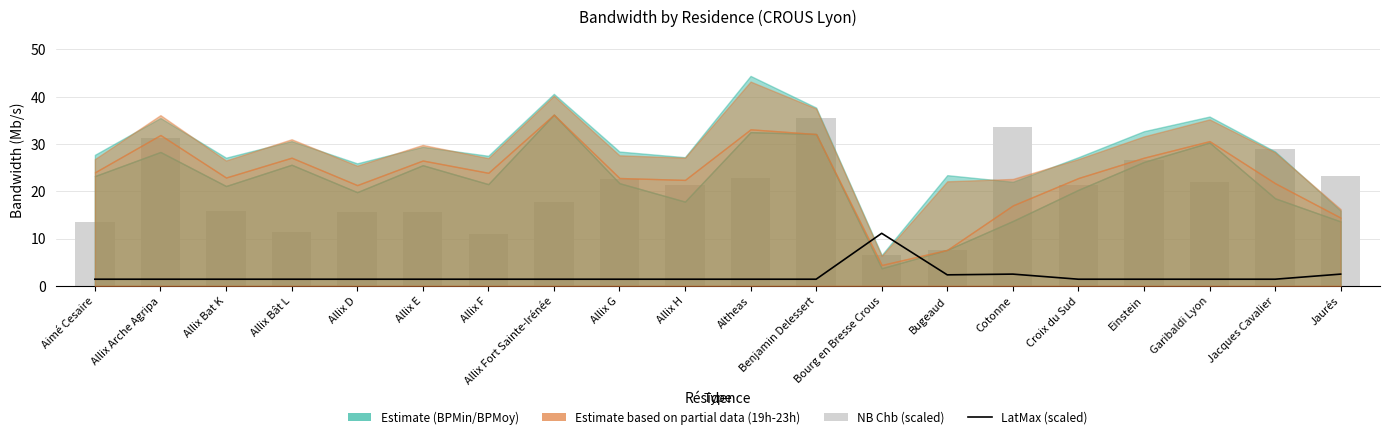

What is the difference between the LatMax (scaled) values at Allix E and Jaurés?

1.1